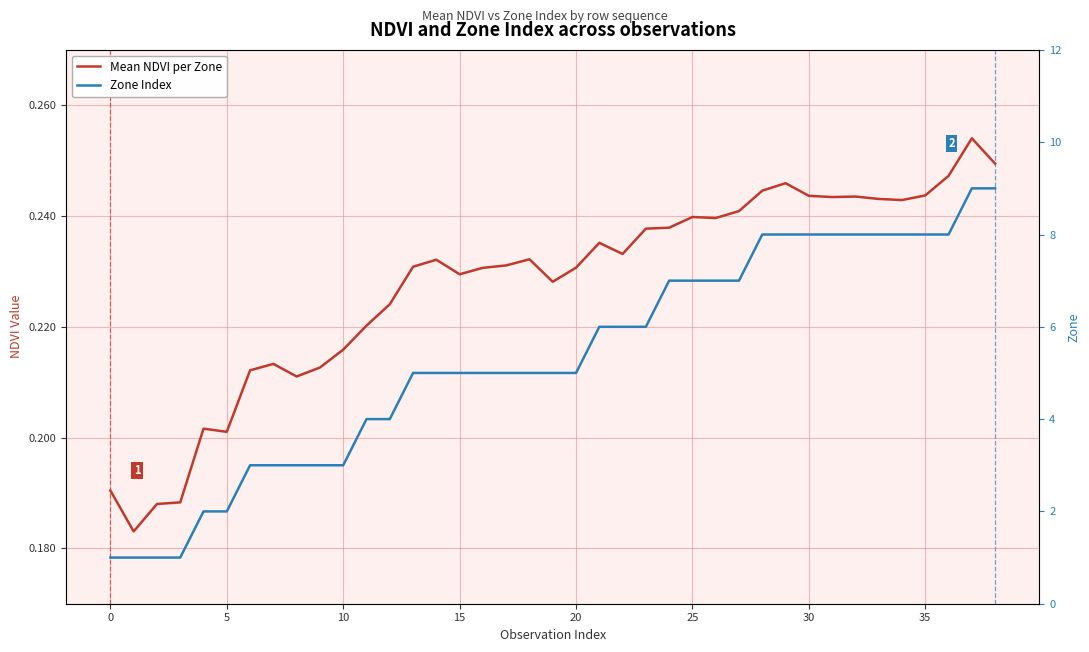

What is the difference between the Zone Index values at 13 and 21?

1.0